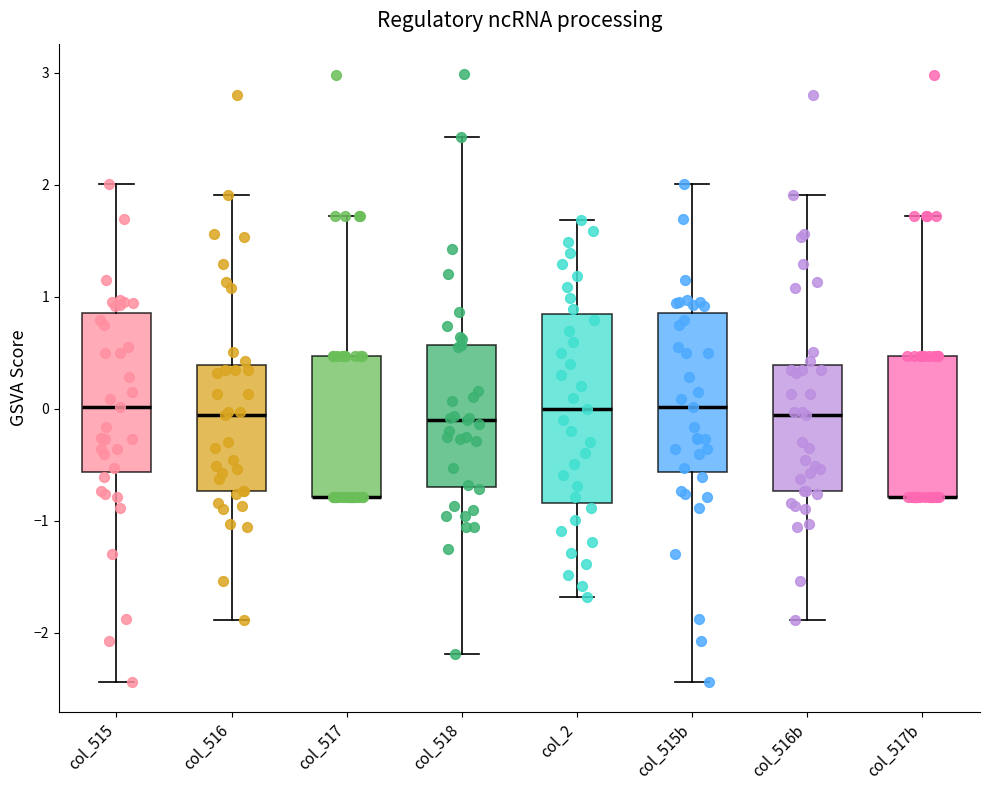

Reading left to right, read every box against the y-axis: the position of its median line, the range the box covers, and the ends of its whiskers. The values are not printed on the chart, so give them approximately, as read against the axis.

col_515: median 0.0, box -0.6 to 0.9, whiskers -2.4 to 2.0
col_516: median -0.1, box -0.7 to 0.4, whiskers -1.9 to 1.9
col_517: median -0.8 (drawn on the box's lower edge), box -0.8 to 0.5, whiskers -0.8 to 1.7
col_518: median -0.1, box -0.7 to 0.6, whiskers -2.2 to 2.4
col_2: median 0.0, box -0.8 to 0.8, whiskers -1.7 to 1.7
col_515b: median 0.0, box -0.6 to 0.9, whiskers -2.4 to 2.0
col_516b: median -0.1, box -0.7 to 0.4, whiskers -1.9 to 1.9
col_517b: median -0.8 (drawn on the box's lower edge), box -0.8 to 0.5, whiskers -0.8 to 1.7